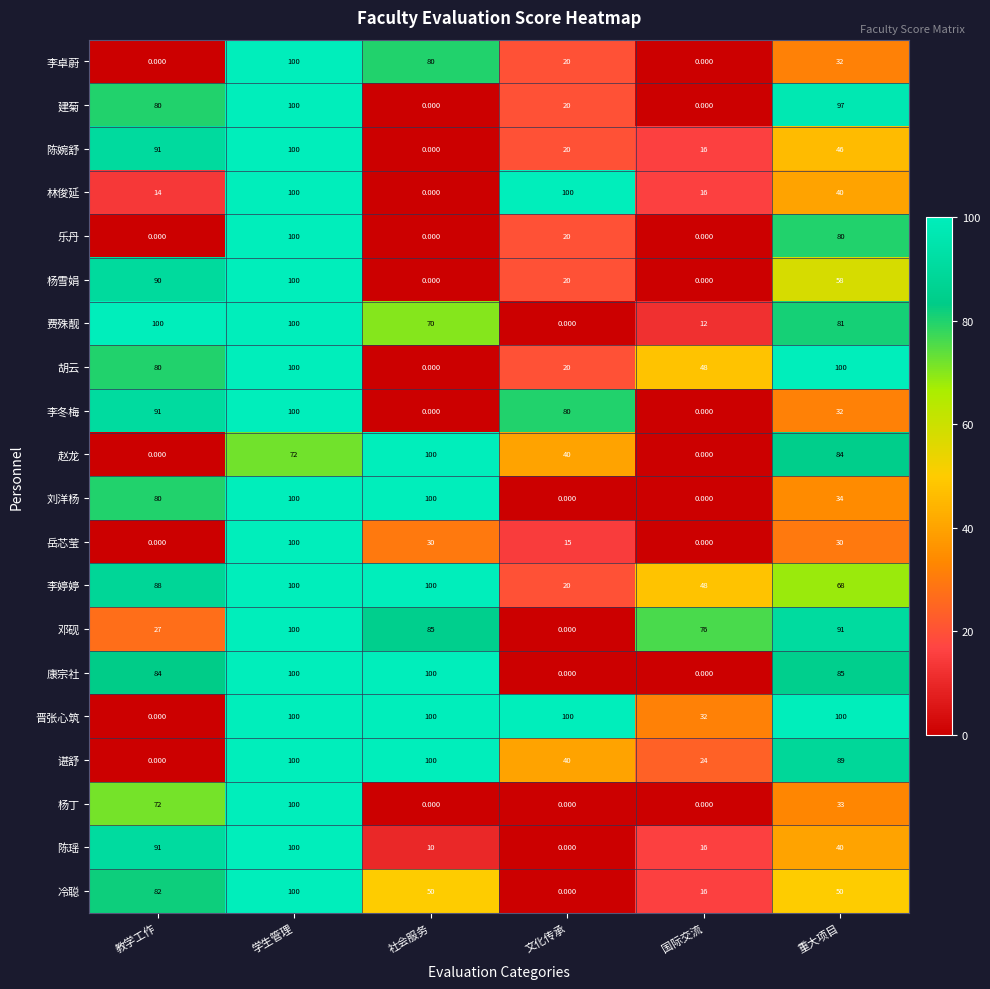

Is the value of 陈婉舒 at 文化传承 greater than the value of 李卓蔚 at 教学工作?

Yes